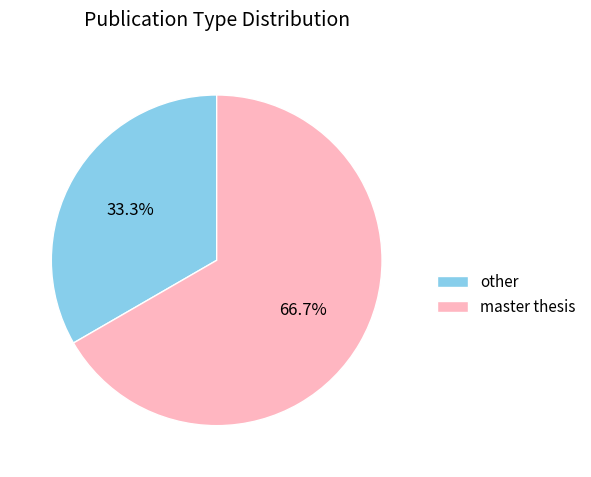

What is the largest slice in the pie chart?

master thesis